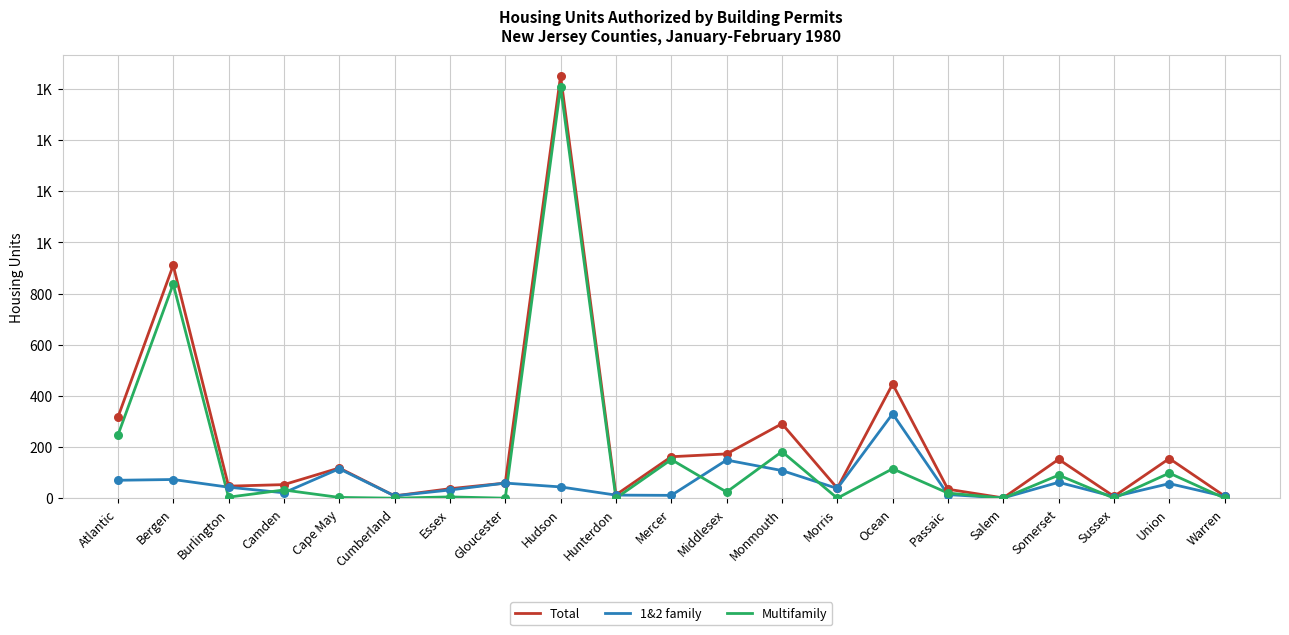

What are all the series names shown in the legend?

Total, 1&2 family, Multifamily